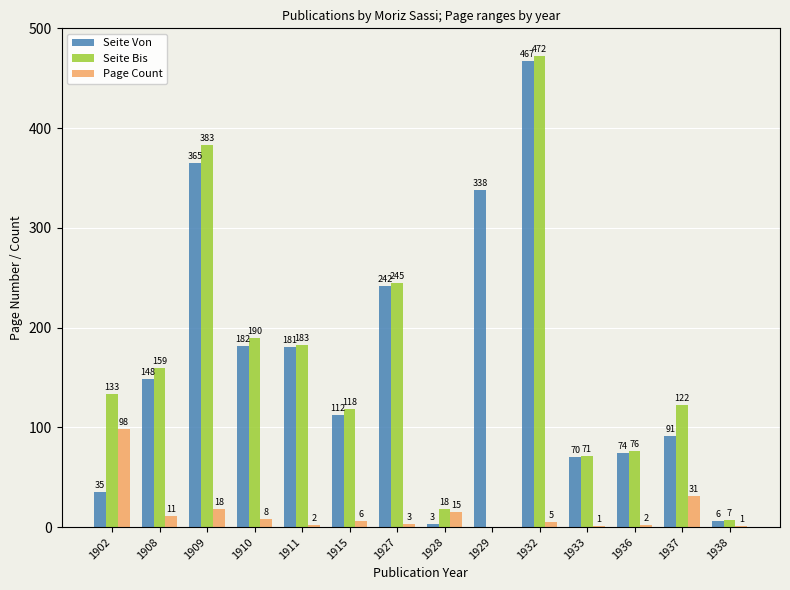

Reading right to left, what are all the values shown in this chart?

Seite Von: 1938=6	1937=91	1936=74	1933=70	1932=467	1929=338	1928=3	1927=242	1915=112	1911=181	1910=182	1909=365	1908=148	1902=35
Seite Bis: 1938=7	1937=122	1936=76	1933=71	1932=472	1929=0	1928=18	1927=245	1915=118	1911=183	1910=190	1909=383	1908=159	1902=133
Page Count: 1938=1	1937=31	1936=2	1933=1	1932=5	1929=0	1928=15	1927=3	1915=6	1911=2	1910=8	1909=18	1908=11	1902=98